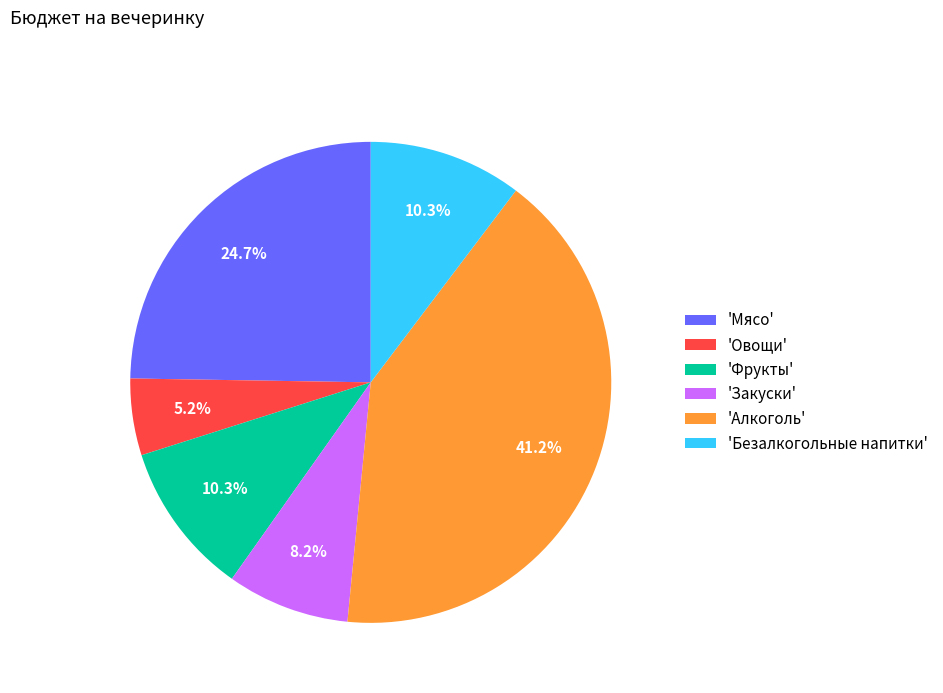

Is the sum of 'Безалкогольные напитки' and 'Овощи' greater than half?

No